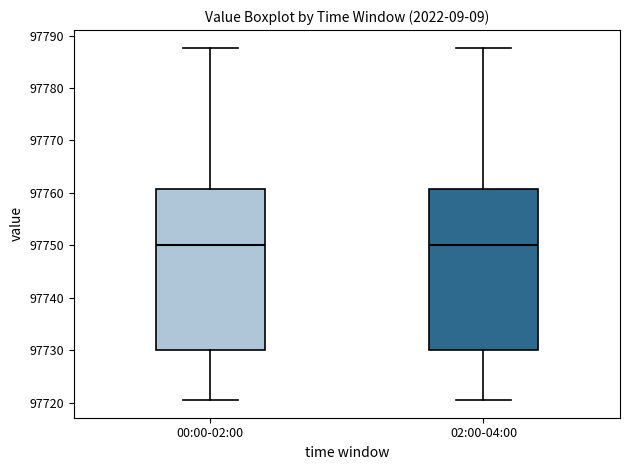

Where does the lower whisker of the box for 02:00-04:00 end on the y-axis? The values are not printed on the chart, so give them approximately, as read against the axis.

97720